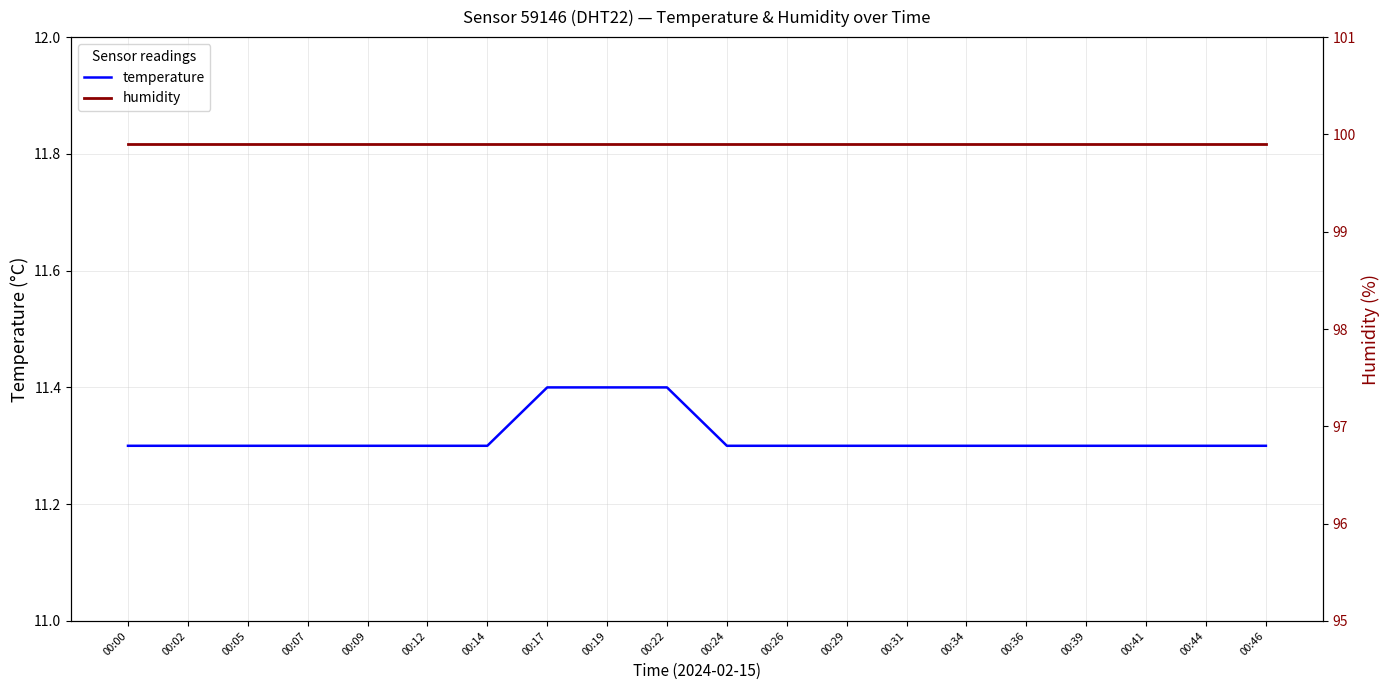

What is the maximum value shown in the chart?

99.9